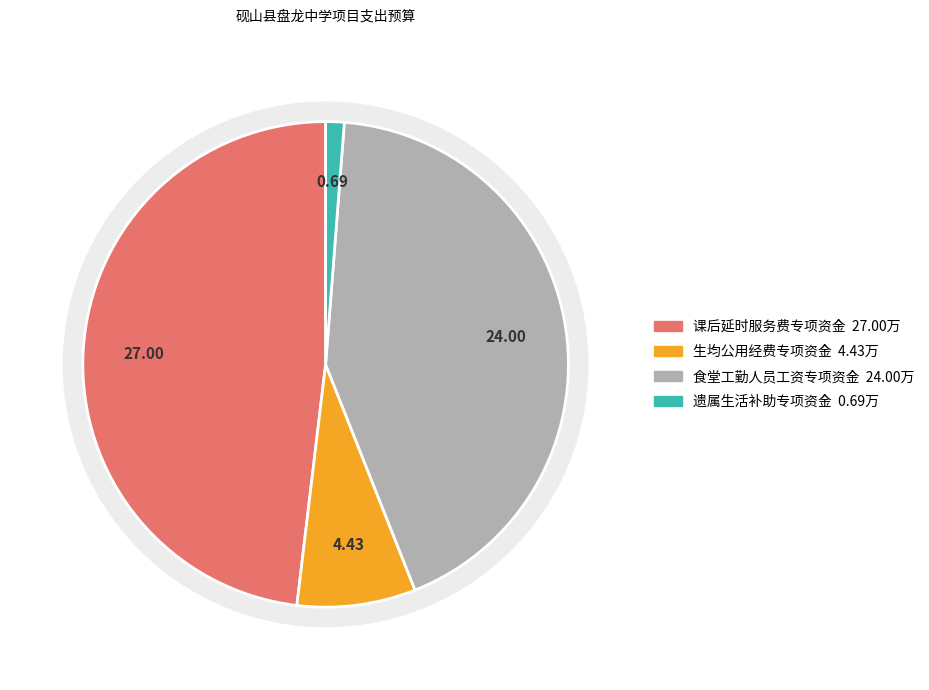

Does any single category account for the majority?

No